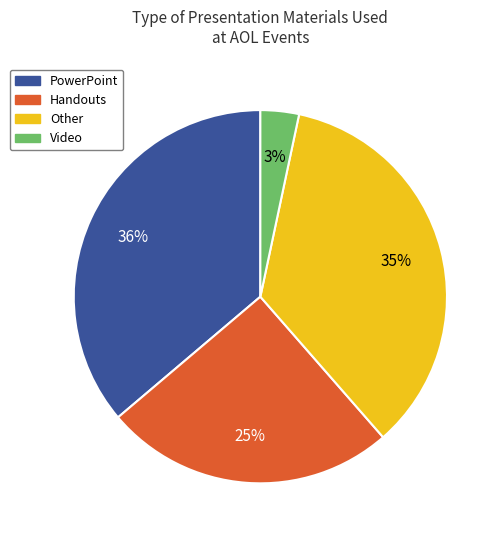

Does any single category account for the majority?

No